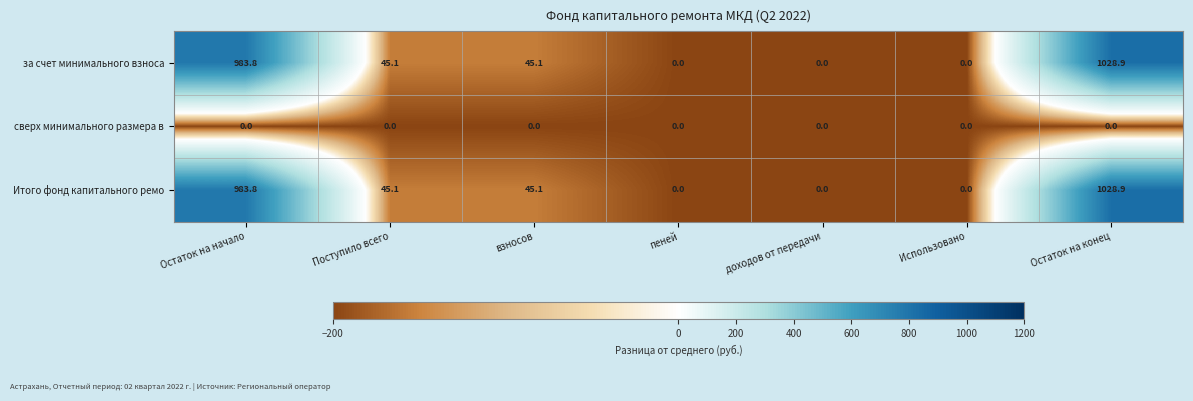

What is the difference between the highest and lowest values at взносов?

45.1